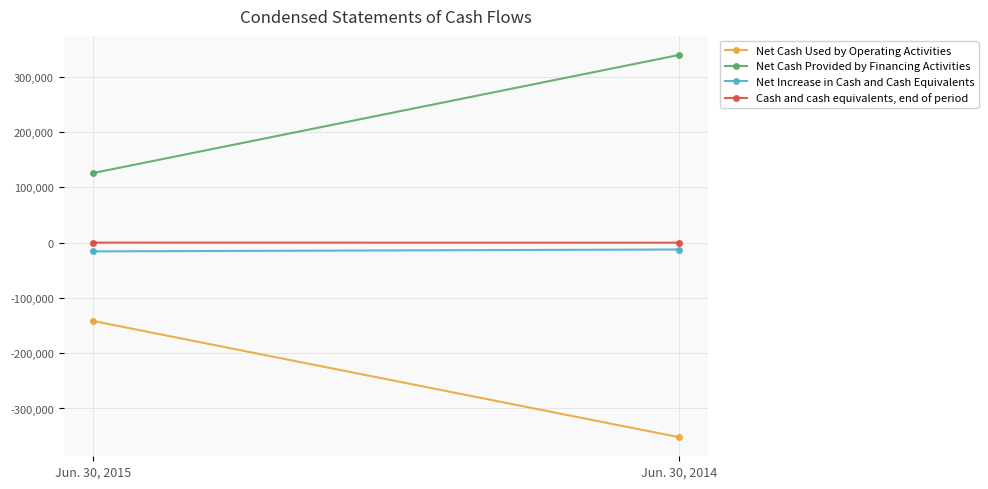

Which has a higher value, Jun. 30, 2014 or Jun. 30, 2015?

Jun. 30, 2015